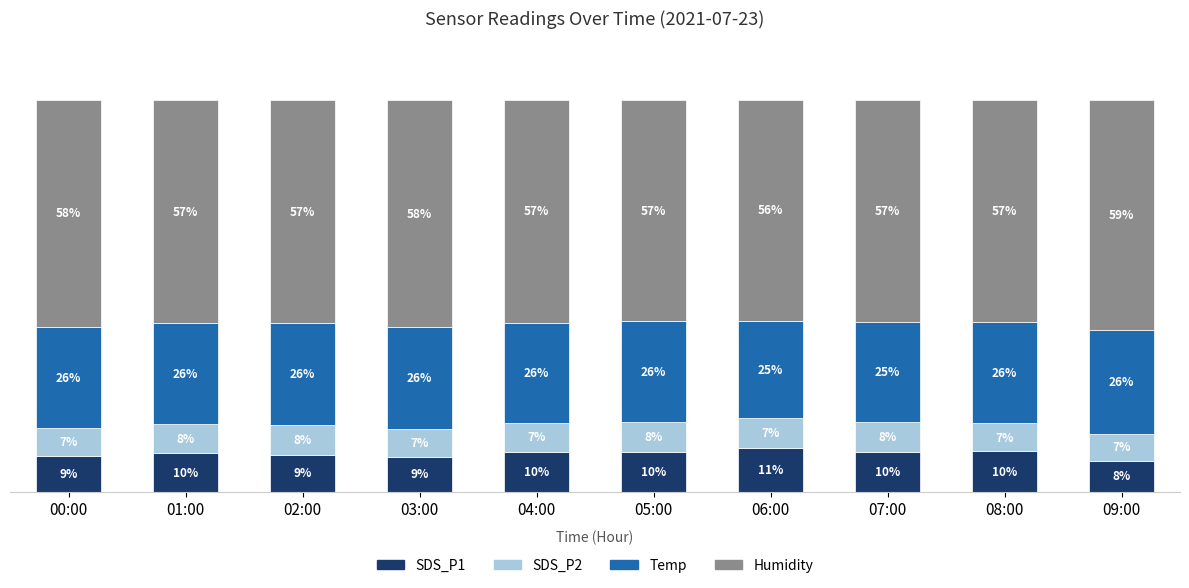

Which category has the highest value in the SDS_P1 series?

06:00